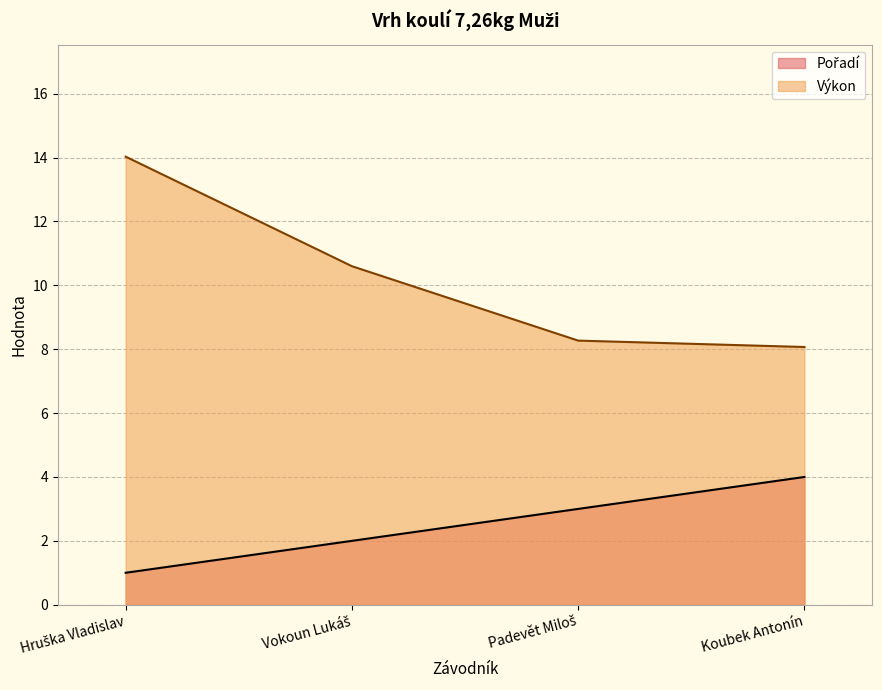

How many lines are shown in the chart?

2